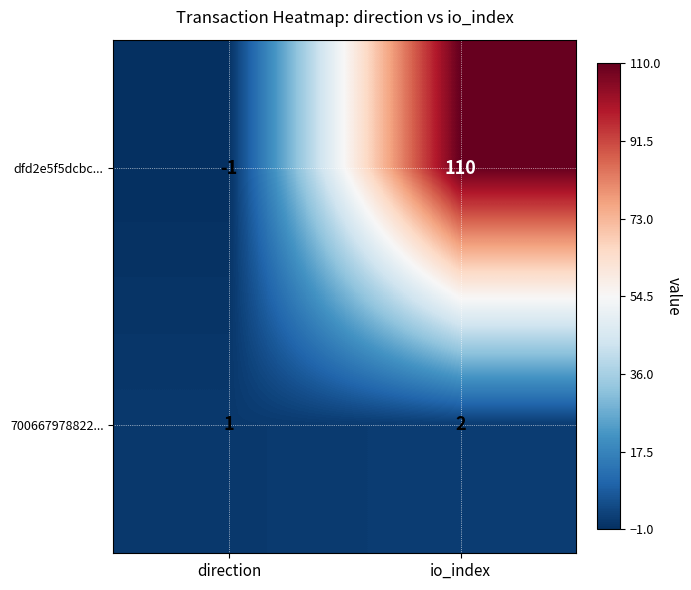

At which category does the chart reach its peak across all series?

io_index